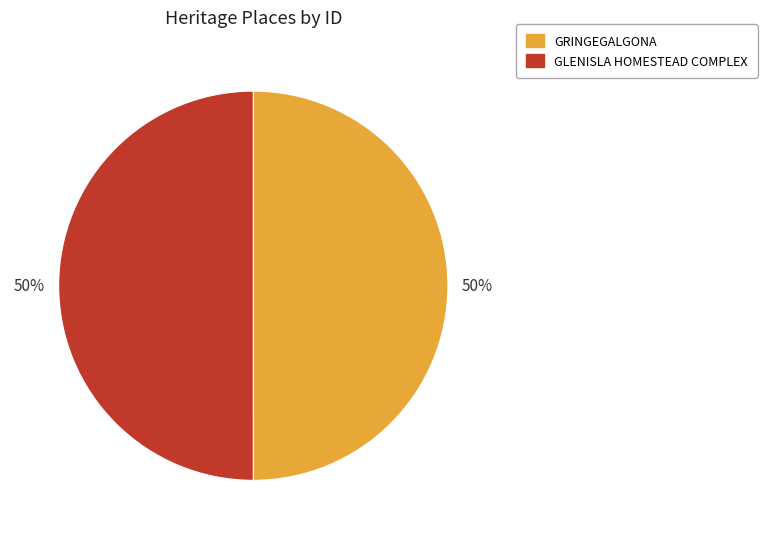

Is it true that GLENISLA HOMESTEAD COMPLEX is 58% of the pie?

False